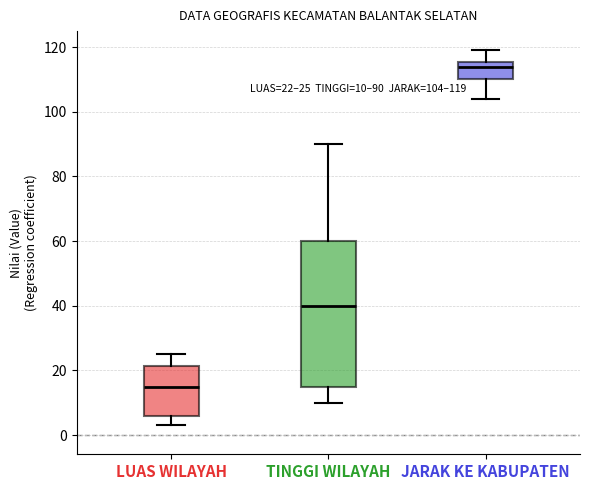

Comparing the boxes themselves (not the whiskers), which one is the tallest?

TINGGI WILAYAH